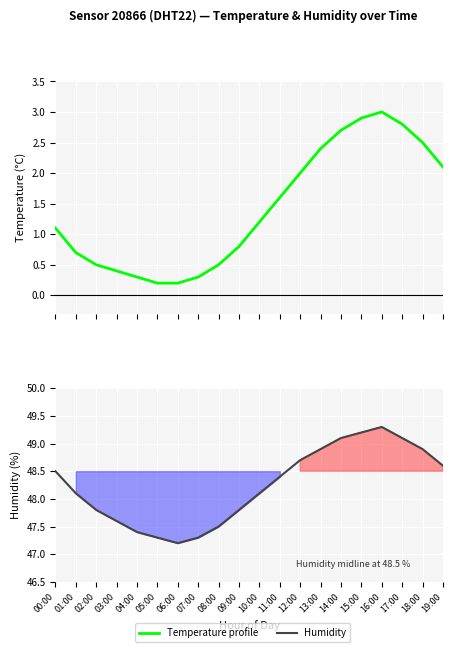

Where is Humidity nearest to the value 48?

01:00